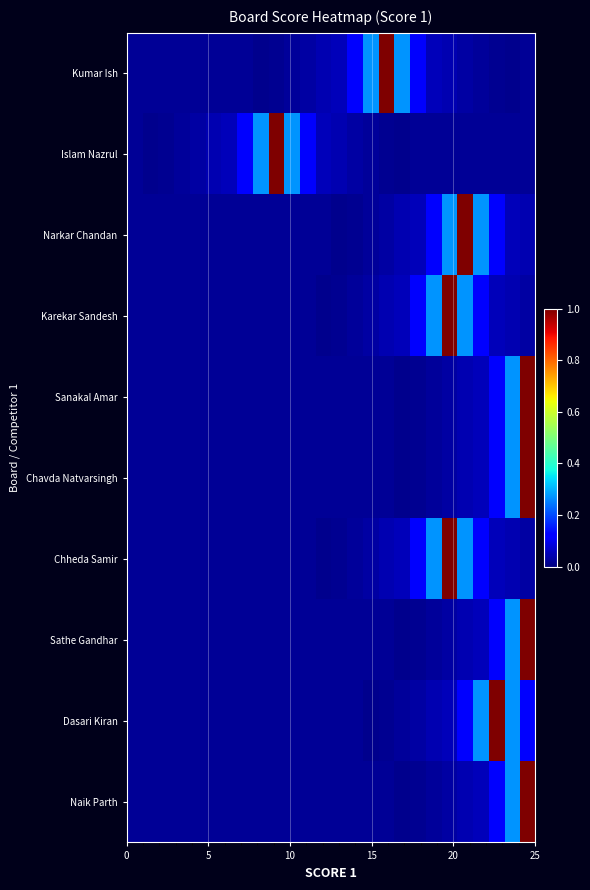

List the series in order of their peak value, highest first.

Kumar Ish, Islam Nazrul, Narkar Chandan, Karekar Sandesh, Sanakal Amar, Chavda Natvarsingh, Chheda Samir, Sathe Gandhar, Dasari Kiran, Naik Parth